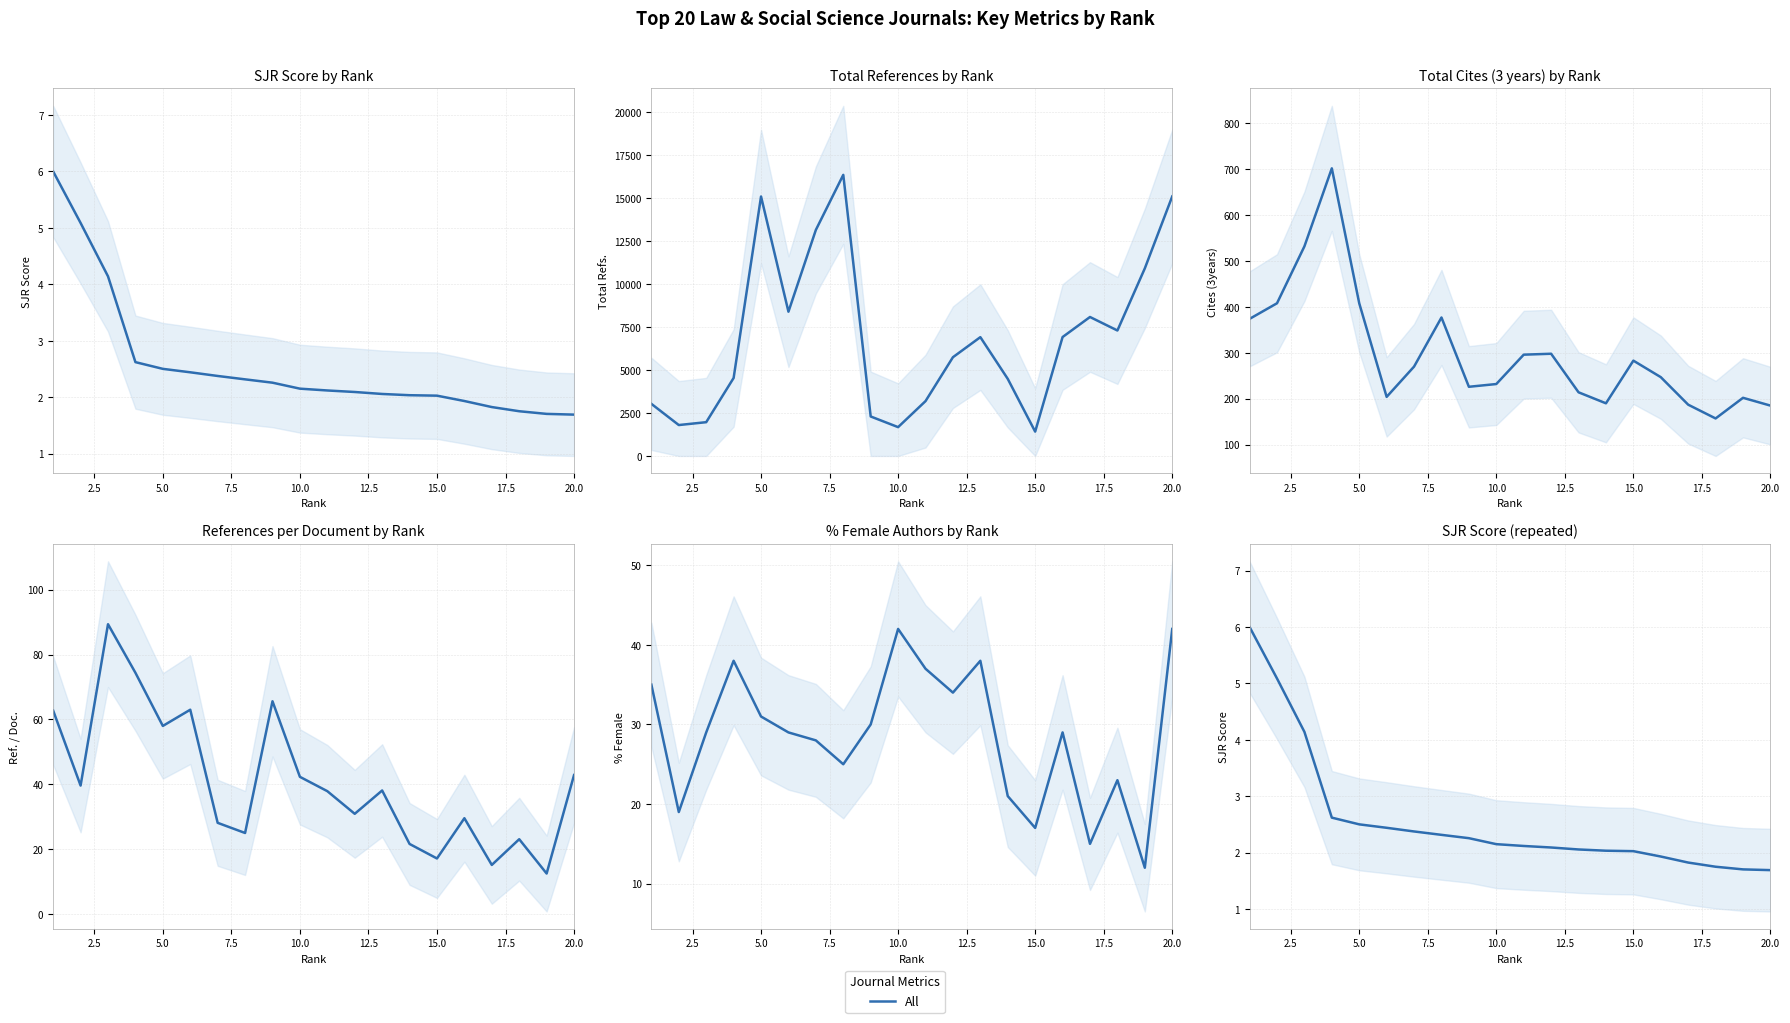

Where is the data nearest to the value 3?

7.5